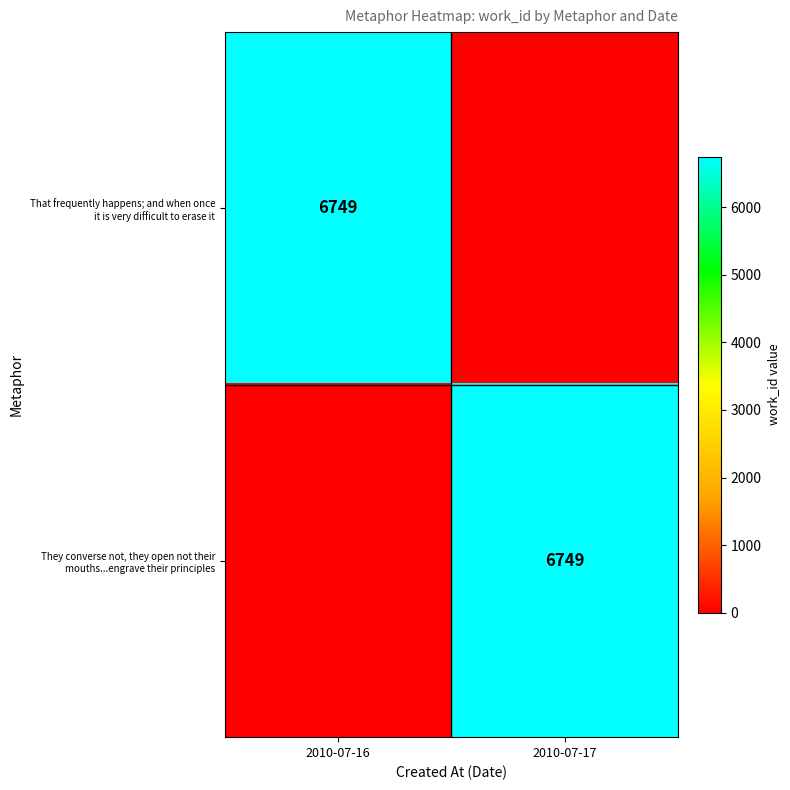

Where is They converse not, they open not their mouths...engrave their principles nearest to the value 3374?

2010-07-16